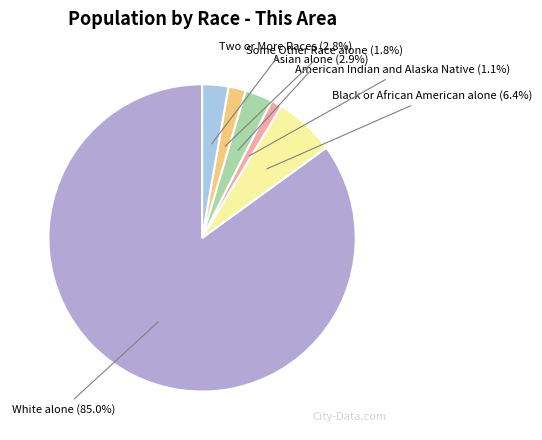

To the nearest percent, what portion does White alone represent?

85%